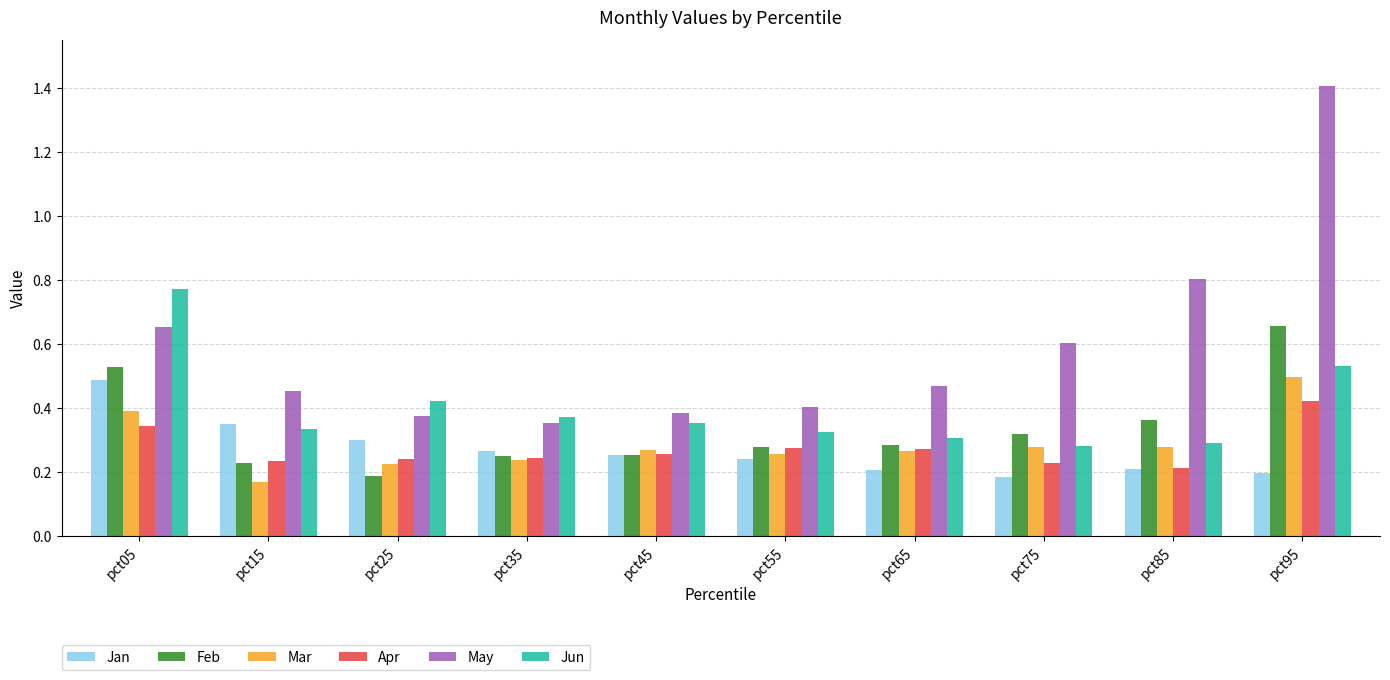

What is the total value across all series at pct45?

1.8